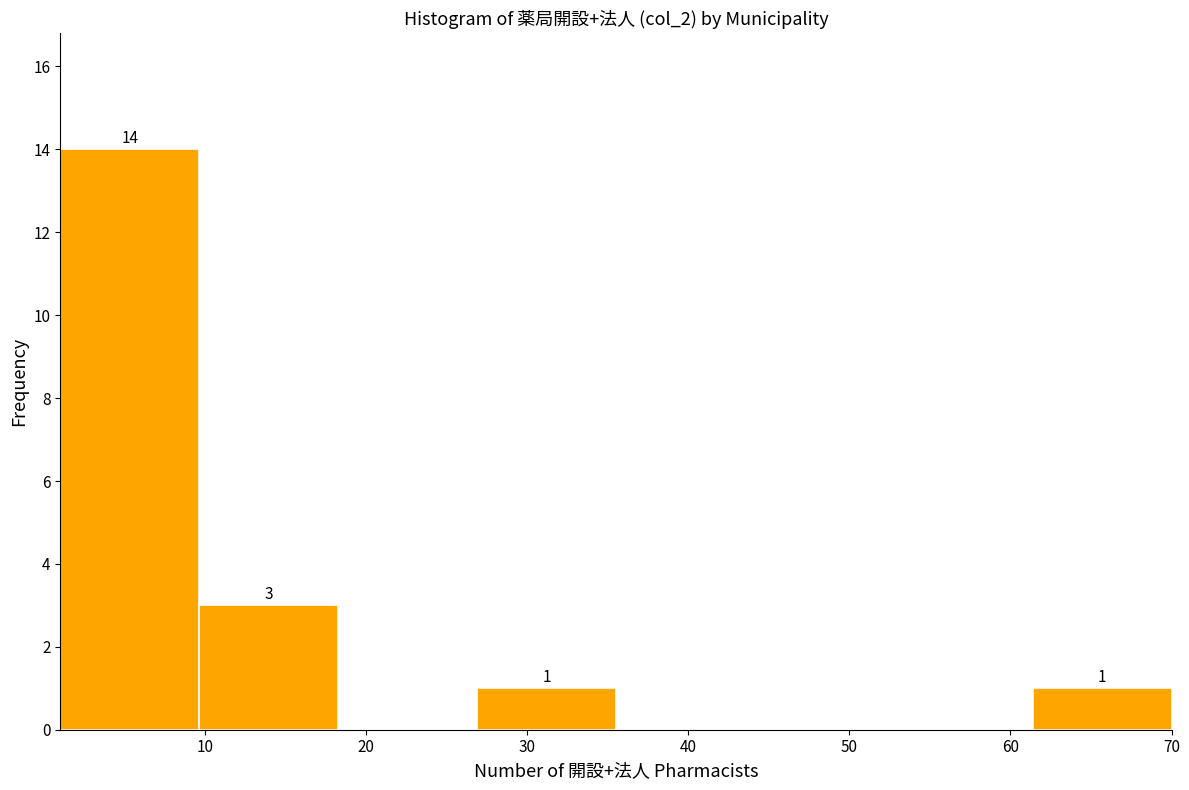

Which range on the x-axis has the tallest bar?

1 to 10